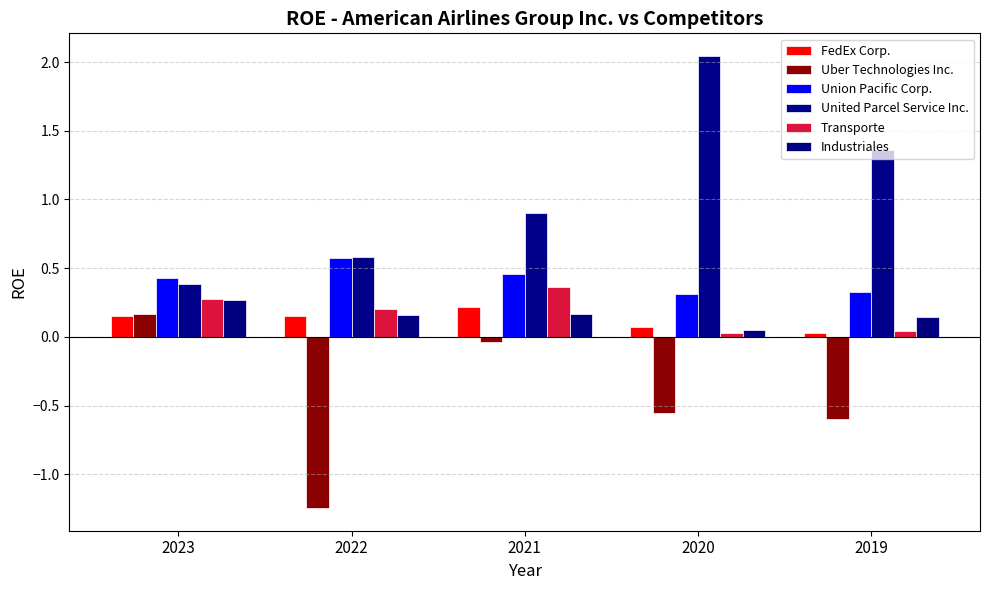

How many groups of bars are there?

5